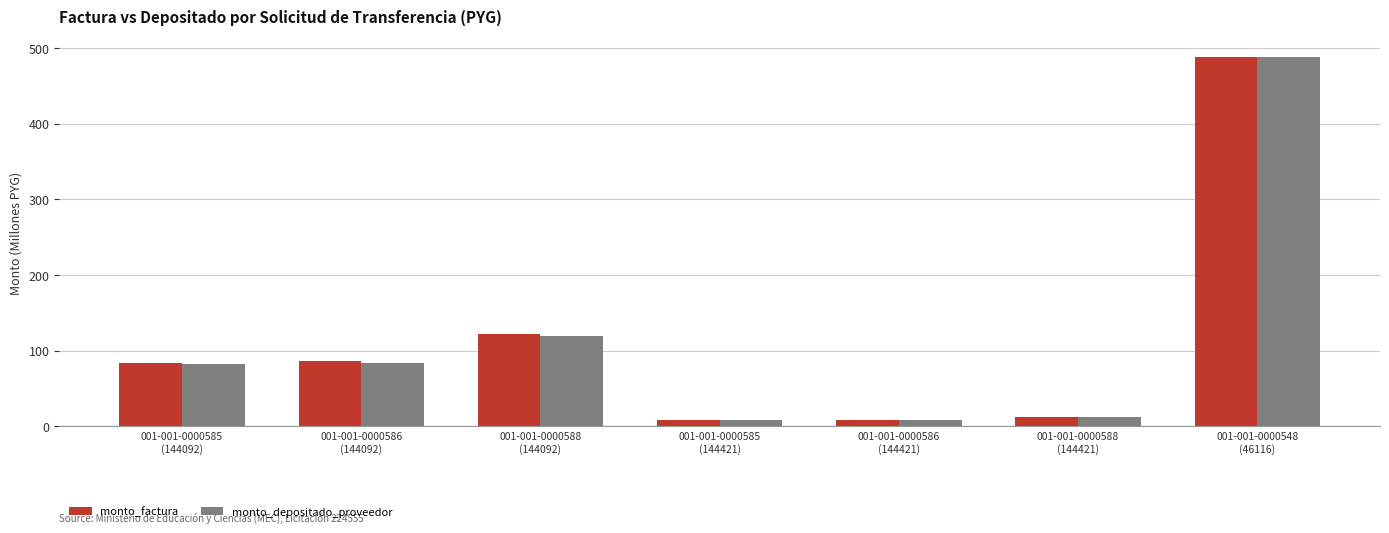

What is the difference between the maximum and minimum values in the monto_factura series?

479.2